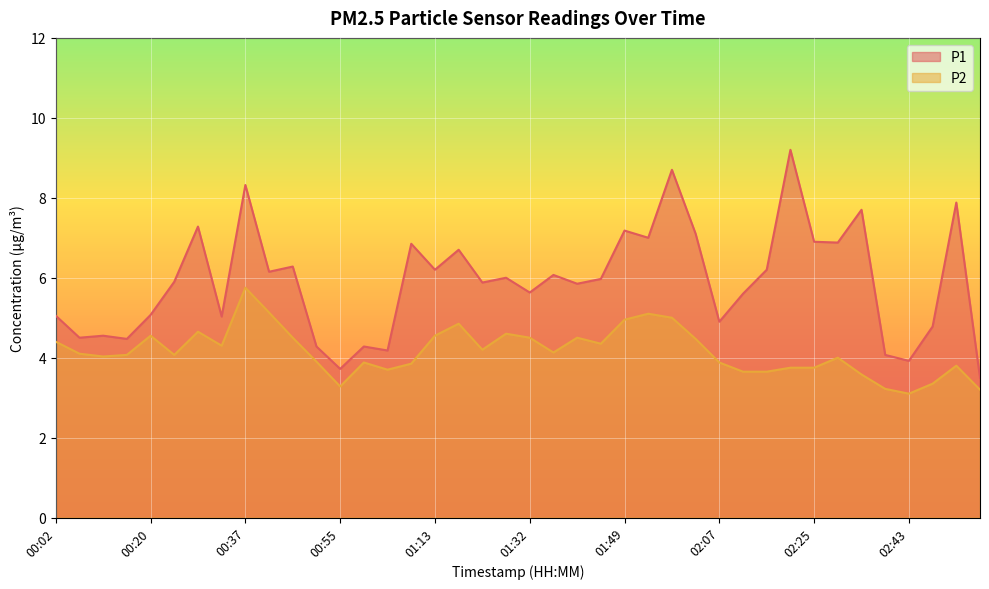

Reading left to right, extract all data points from this chart.

P1: 00:02=5.0	00:06=4.5	00:11=4.5	00:15=4.5	00:20=5.1	00:24=5.9	00:29=7.3	00:33=5.0	00:37=8.3	00:42=6.2	00:46=6.3	00:51=4.3	00:55=3.7	01:00=4.3	01:04=4.2	01:09=6.8	01:13=6.2	01:18=6.7	01:22=5.9	01:27=6.0	01:32=5.6	01:36=6.1	01:40=5.8	01:45=6.0	01:49=7.2	01:54=7.0	01:58=8.7	02:03=7.1	02:07=4.9	02:12=5.6	02:16=6.2	02:21=9.2	02:25=6.9	02:30=6.9	02:34=7.7	02:39=4.1	02:43=3.9	02:48=4.8	02:52=7.9	02:57=3.5
P2: 00:02=4.4	00:06=4.1	00:11=4.0	00:15=4.1	00:20=4.5	00:24=4.1	00:29=4.7	00:33=4.3	00:37=5.8	00:42=5.1	00:46=4.5	00:51=3.9	00:55=3.3	01:00=3.9	01:04=3.7	01:09=3.9	01:13=4.5	01:18=4.8	01:22=4.2	01:27=4.6	01:32=4.5	01:36=4.1	01:40=4.5	01:45=4.3	01:49=5.0	01:54=5.1	01:58=5.0	02:03=4.5	02:07=3.9	02:12=3.6	02:16=3.6	02:21=3.8	02:25=3.8	02:30=4.0	02:34=3.6	02:39=3.2	02:43=3.1	02:48=3.4	02:52=3.8	02:57=3.2